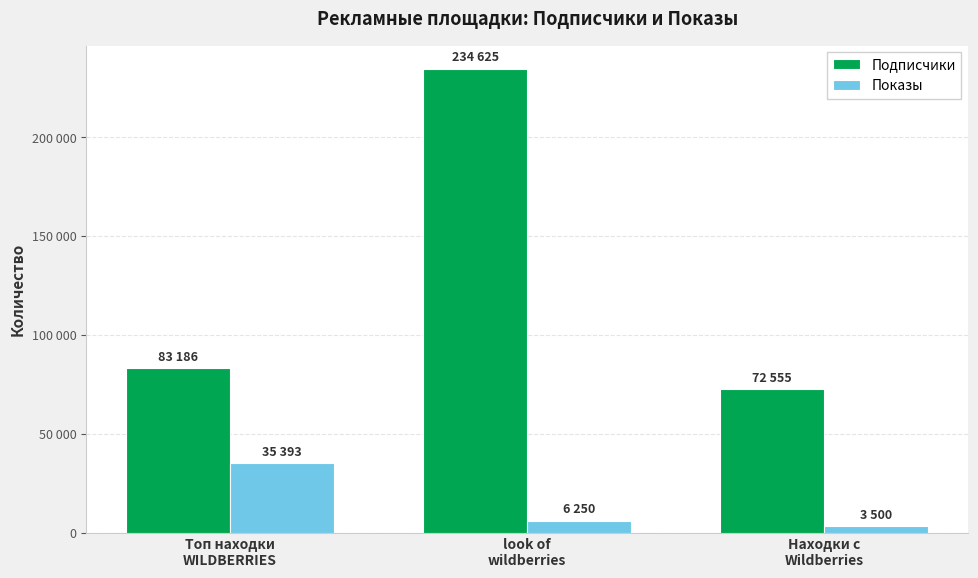

What are all the series names shown in the legend?

Подписчики, Показы